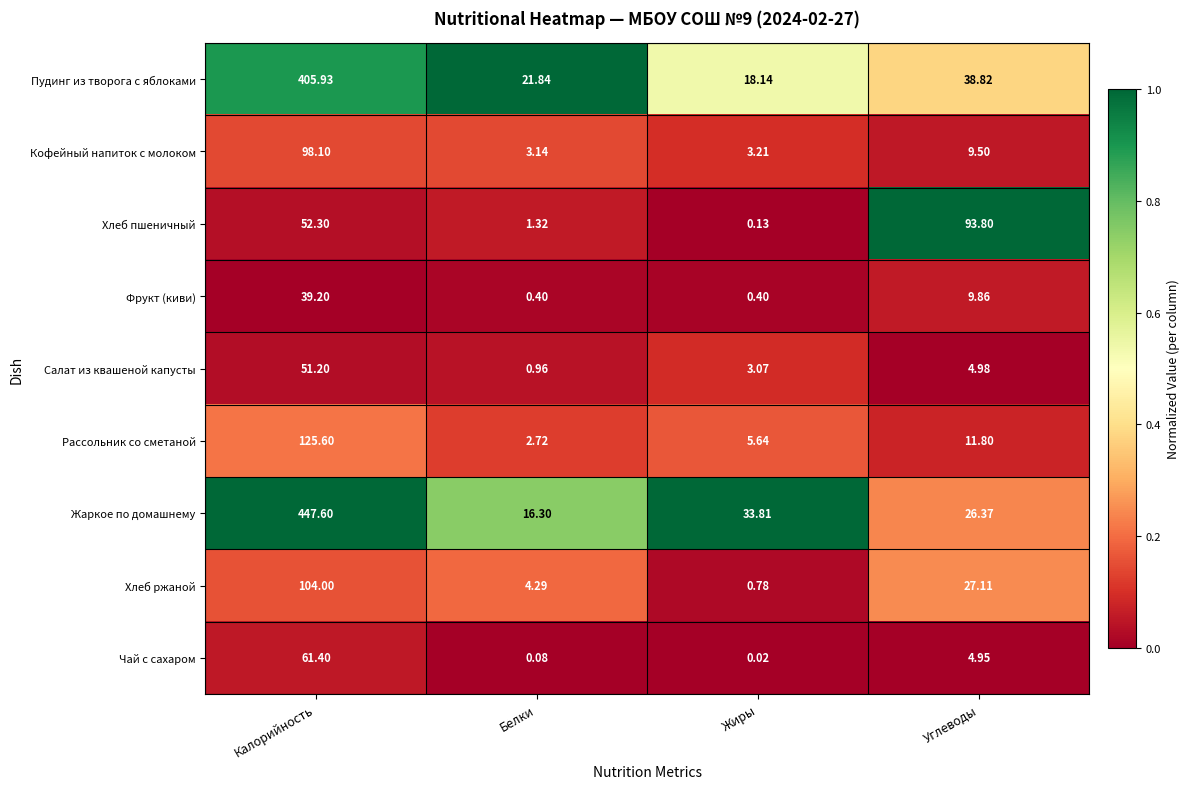

Is the value of Фрукт (киви) at Белки greater than the value of Пудинг из творога с яблоками at Углеводы?

No